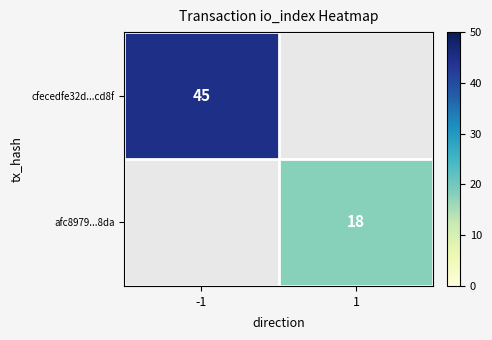

True or false: afc8979...8da has a value of 18 at 1.

True